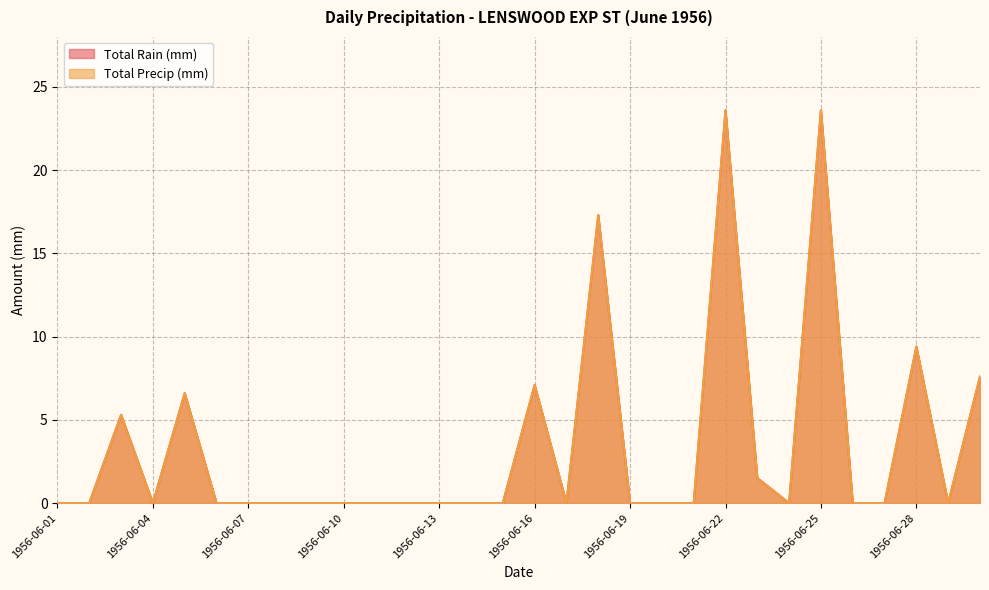

Reading left to right, what are all the values shown in this chart?

Total Rain (mm): 1956-06-01=0.0	1956-06-02=0.0	1956-06-03=5.3	1956-06-04=0.0	1956-06-05=6.6	1956-06-06=0.0	1956-06-07=0.0	1956-06-08=0.0	1956-06-09=0.0	1956-06-10=0.0	1956-06-11=0.0	1956-06-12=0.0	1956-06-13=0.0	1956-06-14=0.0	1956-06-15=0.0	1956-06-16=7.1	1956-06-17=0.0	1956-06-18=17.3	1956-06-19=0.0	1956-06-20=0.0	1956-06-21=0.0	1956-06-22=23.6	1956-06-23=1.5	1956-06-24=0.0	1956-06-25=23.6	1956-06-26=0.0	1956-06-27=0.0	1956-06-28=9.4	1956-06-29=0.0	1956-06-30=7.6
Total Precip (mm): 1956-06-01=0.0	1956-06-02=0.0	1956-06-03=5.3	1956-06-04=0.0	1956-06-05=6.6	1956-06-06=0.0	1956-06-07=0.0	1956-06-08=0.0	1956-06-09=0.0	1956-06-10=0.0	1956-06-11=0.0	1956-06-12=0.0	1956-06-13=0.0	1956-06-14=0.0	1956-06-15=0.0	1956-06-16=7.1	1956-06-17=0.0	1956-06-18=17.3	1956-06-19=0.0	1956-06-20=0.0	1956-06-21=0.0	1956-06-22=23.6	1956-06-23=1.5	1956-06-24=0.0	1956-06-25=23.6	1956-06-26=0.0	1956-06-27=0.0	1956-06-28=9.4	1956-06-29=0.0	1956-06-30=7.6